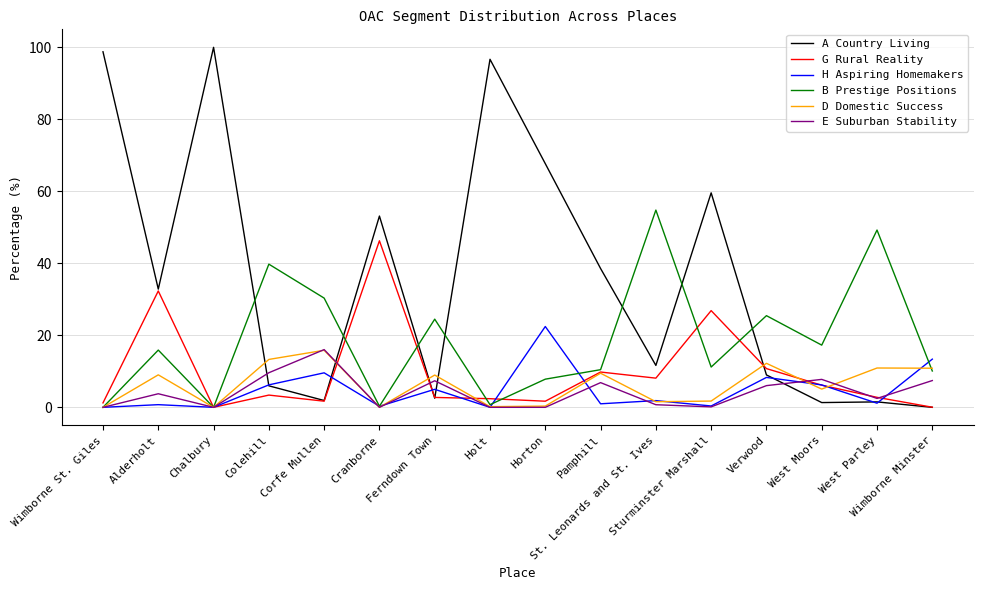

True or false: A Country Living has more than 0 interior local peaks.

True